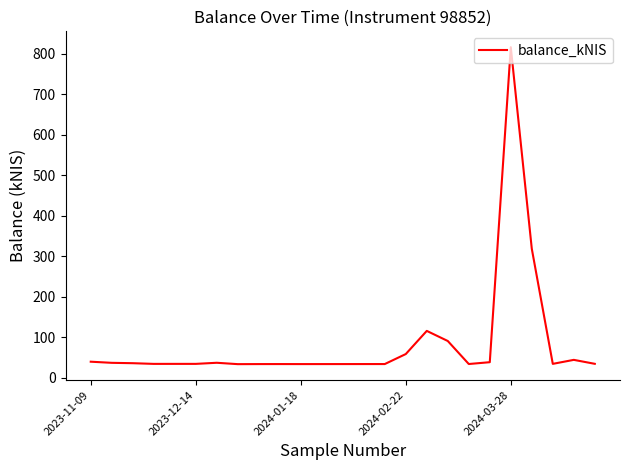

What is the sum of all values?

2112.7